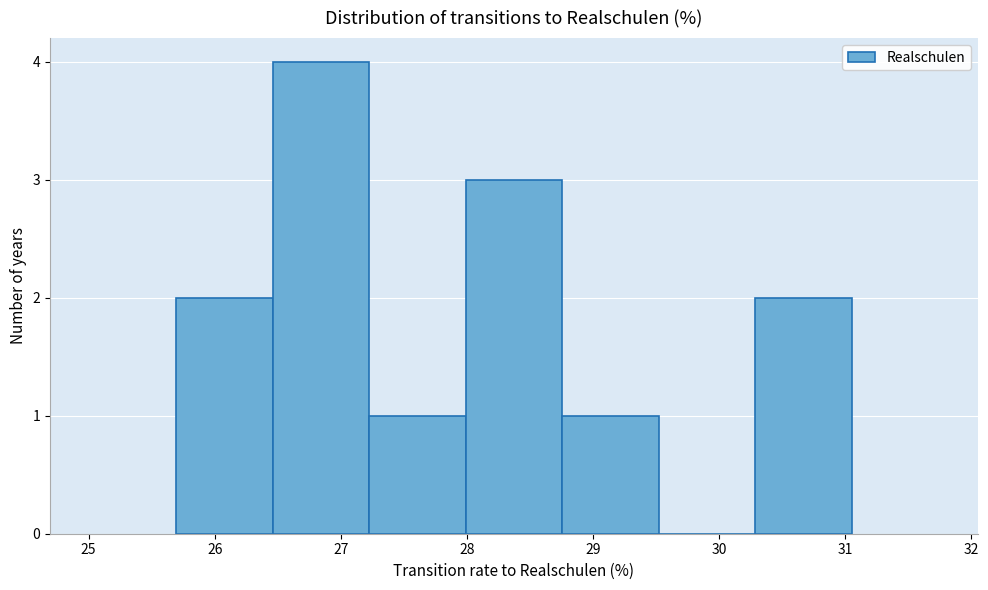

How tall is the bar that spans 27.2 to 28.0 on the x-axis? Neither the bar edges nor the heights are printed on the chart, so give them approximately, as read against the axes.

1